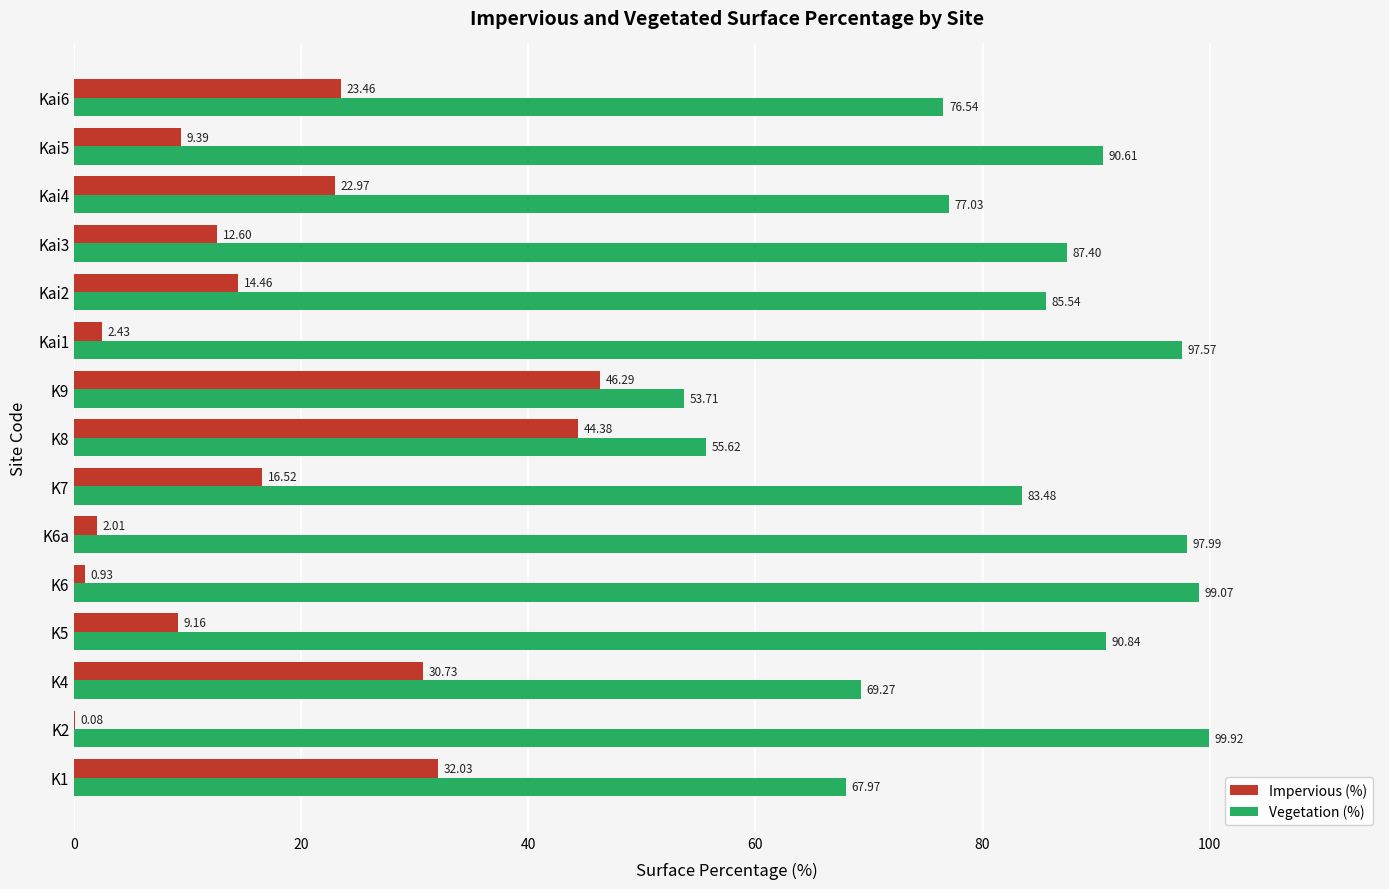

What is the average value of the Impervious (%) series?

17.8